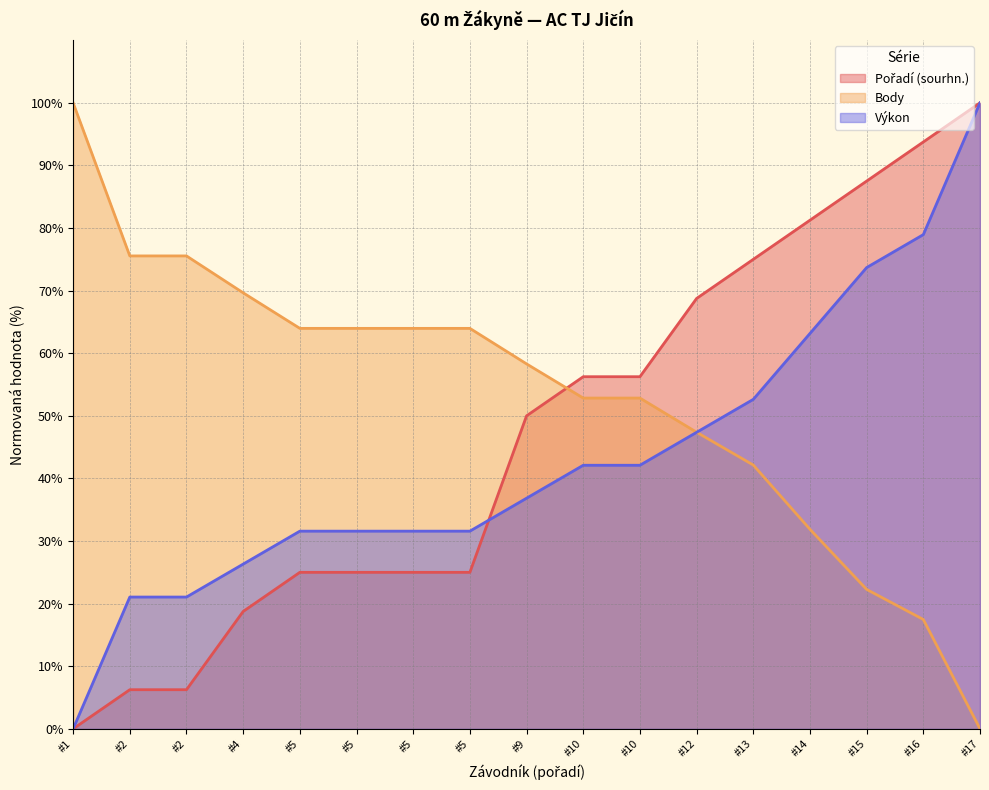

Reading left to right, extract all data points from this chart.

Pořadí (sourhn.) (line): 0.0	6.2	6.2	18.8	25.0	25.0	25.0	25.0	50.0	56.2	56.2	68.8	75.0	81.2	87.5	93.8	100.0
Body (line): 100.0	75.5	75.5	69.7	64.0	64.0	64.0	64.0	58.3	52.8	52.8	47.4	42.1	31.9	22.3	17.5	0.0
Výkon (line): 0.0	21.1	21.1	26.3	31.6	31.6	31.6	31.6	36.8	42.1	42.1	47.4	52.6	63.2	73.7	78.9	100.0